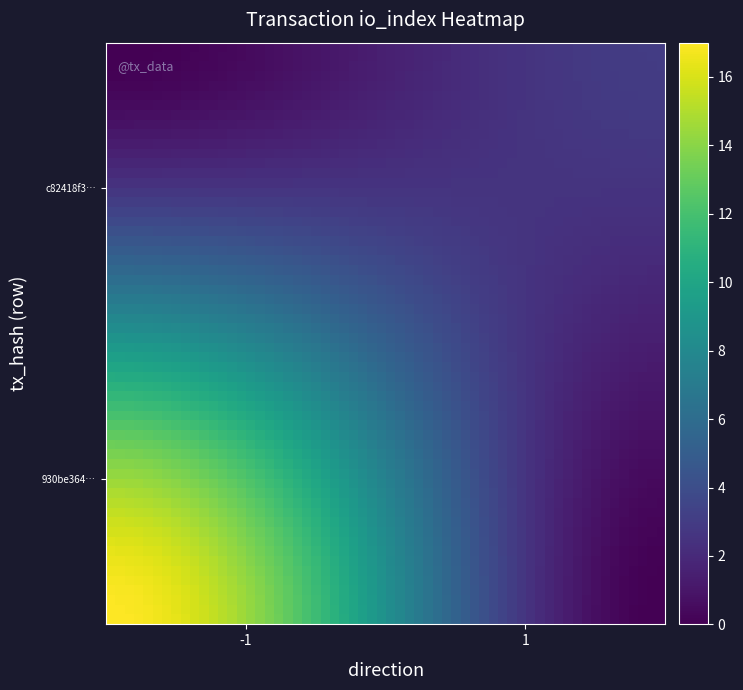

Reading right to left, what are all the values shown in this chart?

930be364e96918c8613efbe7976eed5b5f74feb: io_index=17	direction=-1
c82418f38f6f3de65adb22b077f358bc649822d: io_index=3	direction=1